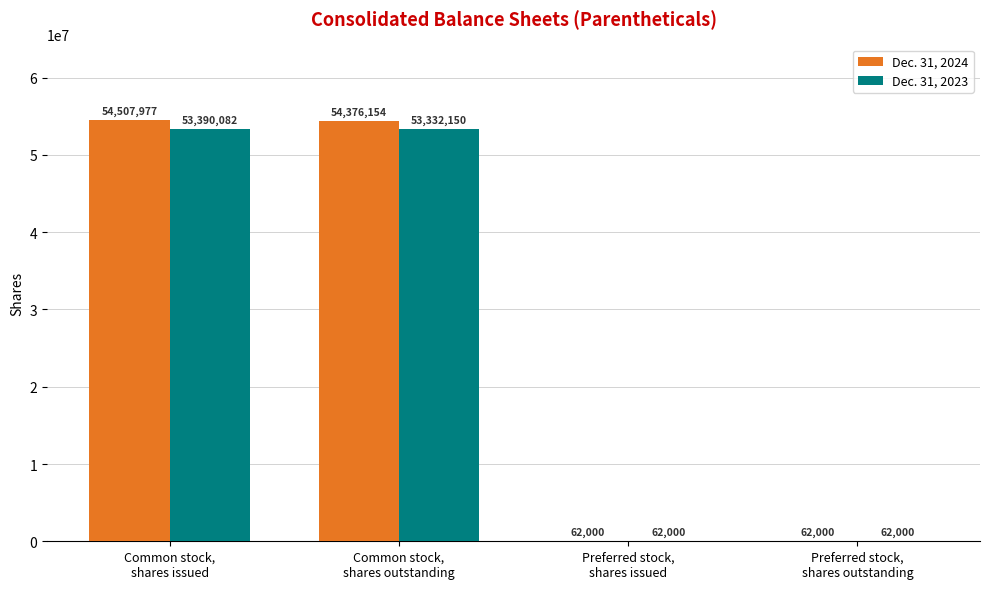

Reading left to right, transcribe all the data shown in this chart.

Dec. 31, 2024: 54507977	54376154	62000	62000
Dec. 31, 2023: 53390082	53332150	62000	62000